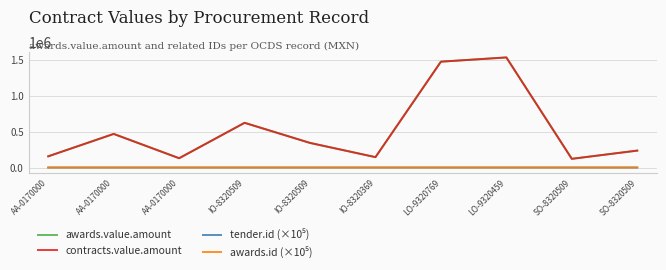

Does the chart display data point markers on the line(s)?

No